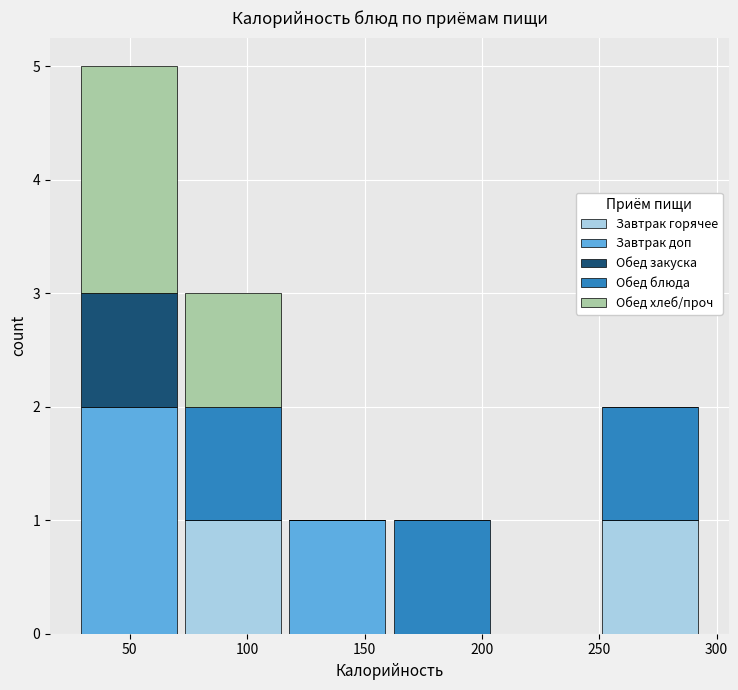

Reading left to right, list every stacked bar in this chart as the range it spans on the x-axis followed by its total height. Neither the bar edges nor the heights are printed on the chart, so give them approximately, as read against the axes.

25 to 70: 5
70 to 115: 3
115 to 160: 1
160 to 205: 1
205 to 250: 0
250 to 295: 2